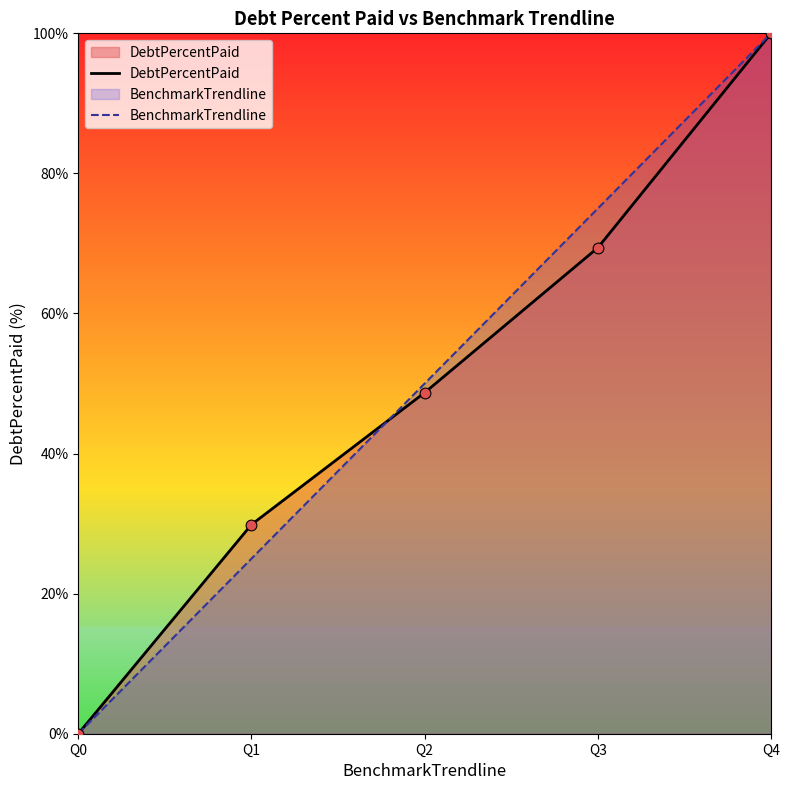

At which category is the sum across all series the highest?

Q4